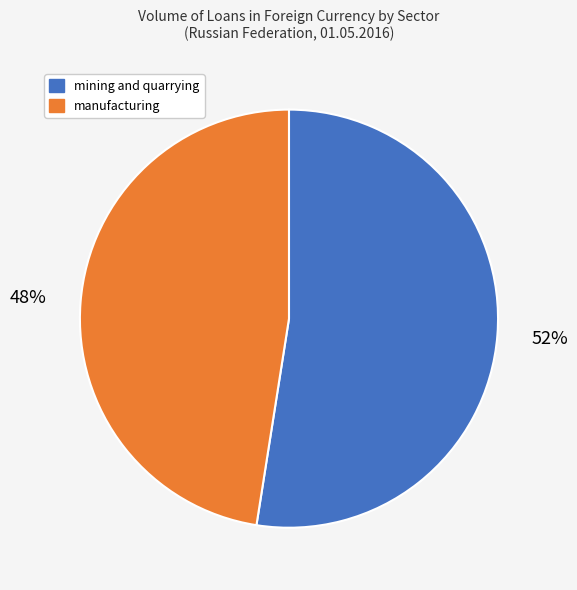

What percentage is the mining and quarrying slice, to the nearest percent?

52%